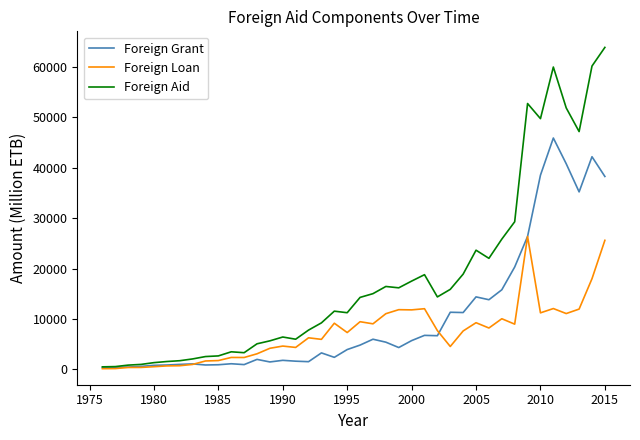

Which series has the largest total across all categories?

Foreign Aid